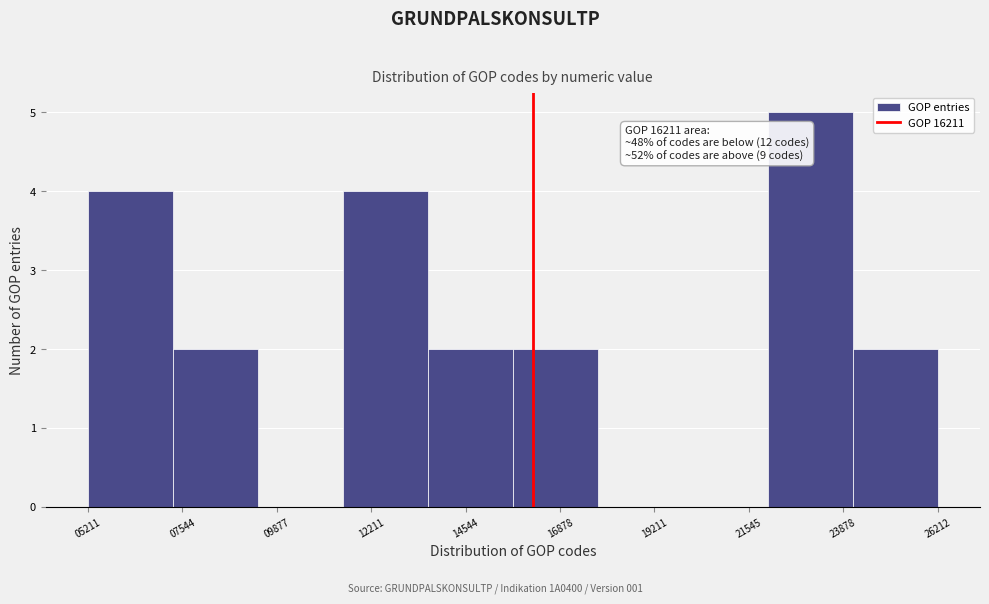

Over which range of the x-axis is the bar tallest?

22000 to 24000